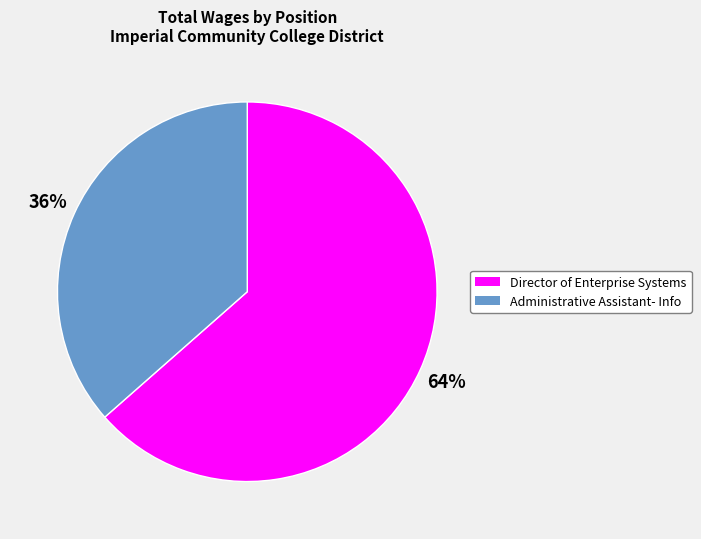

Between Administrative Assistant- Info and Director of Enterprise Systems, which is larger?

Director of Enterprise Systems